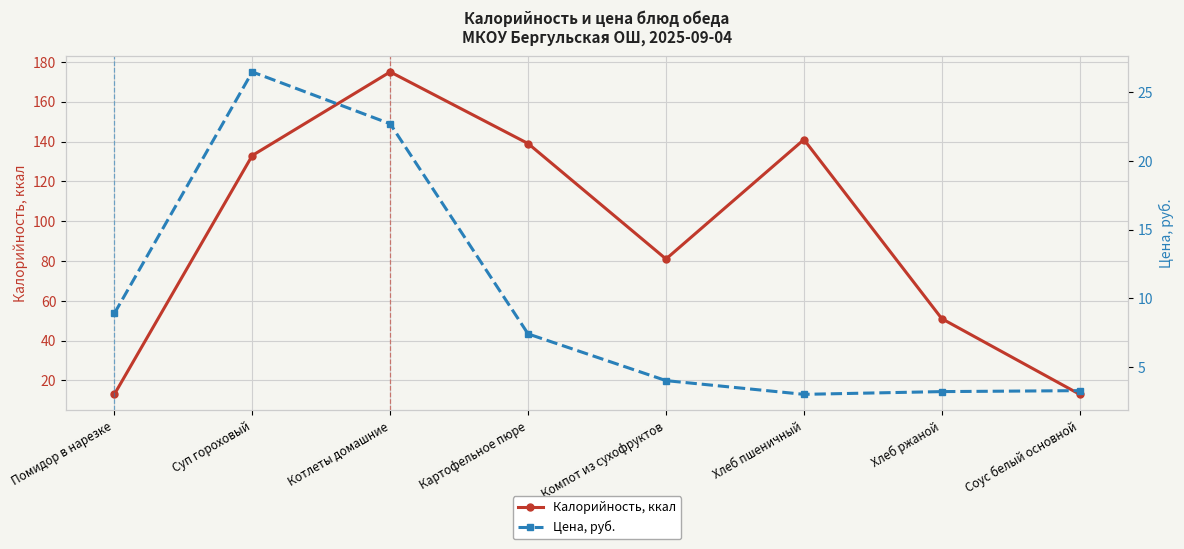

What are all the series names shown in the legend?

Калорийность, ккал, Цена, руб.